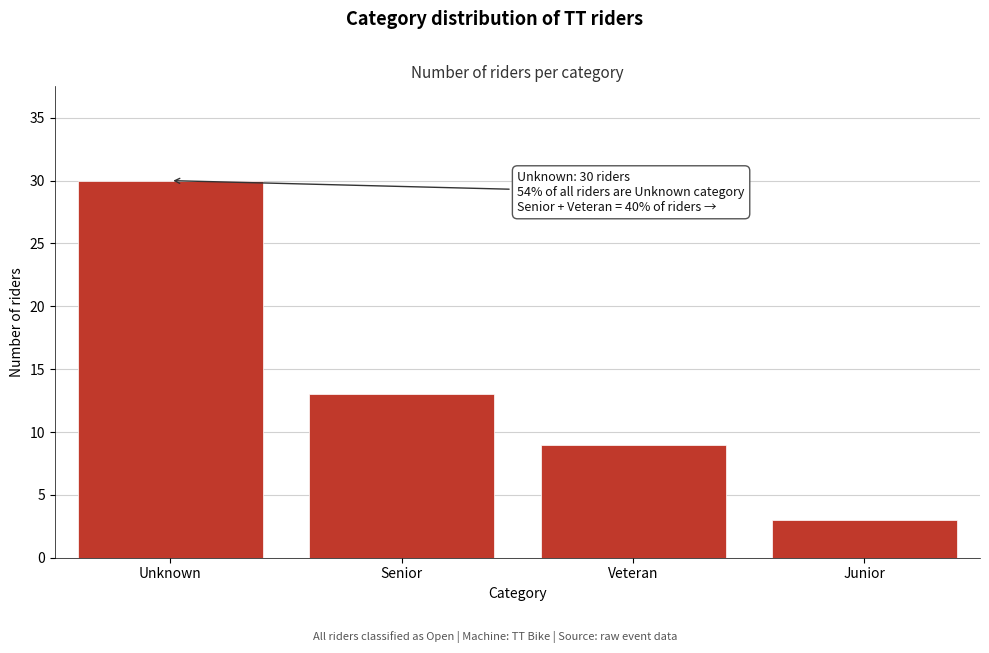

Reading left to right, transcribe all the data shown in this chart.

Unknown=30	Senior=13	Veteran=9	Junior=3